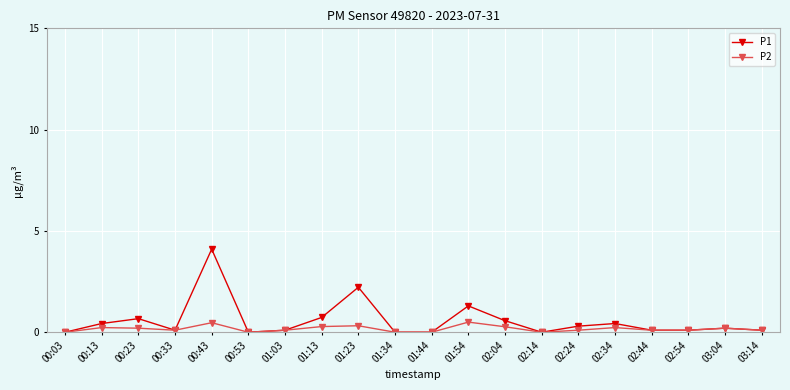

What is the value of the P2 point at the 4th from the left?

0.1